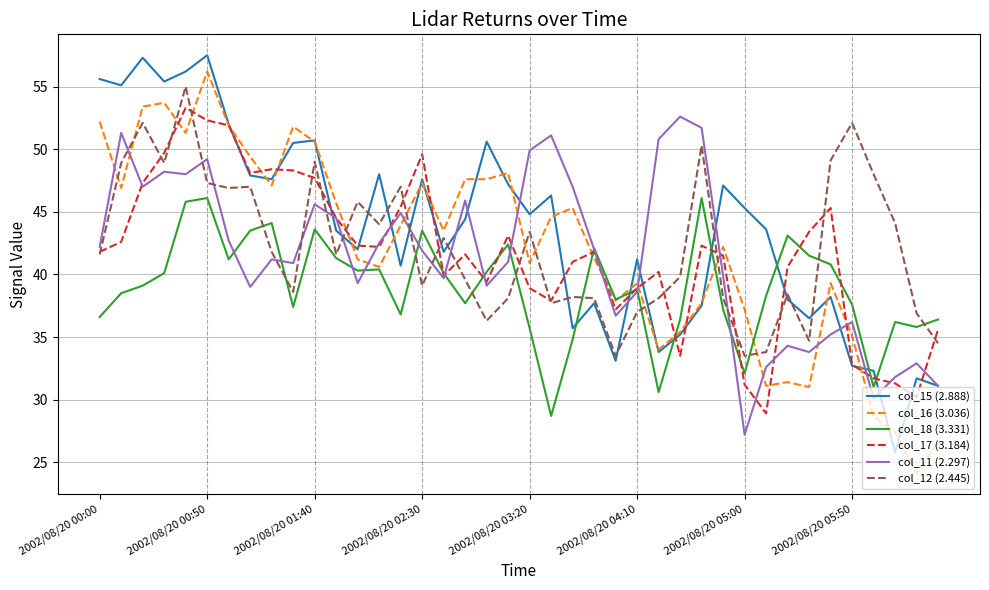

Is this an area chart (filled region under the line)?

No